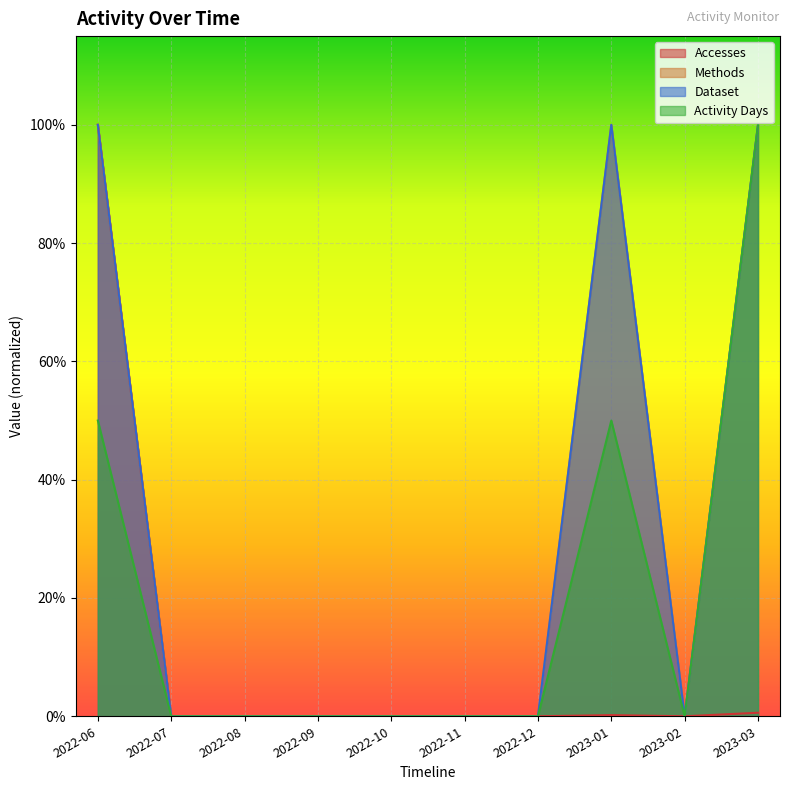

At which category does Accesses reach its first local peak?

2023-01